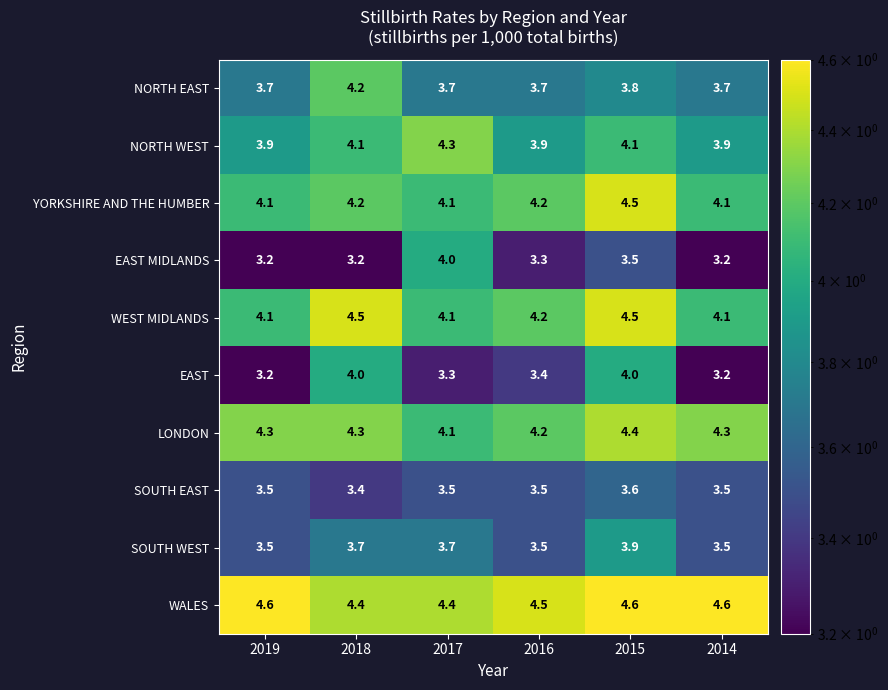

What is the greatest value displayed?

4.6